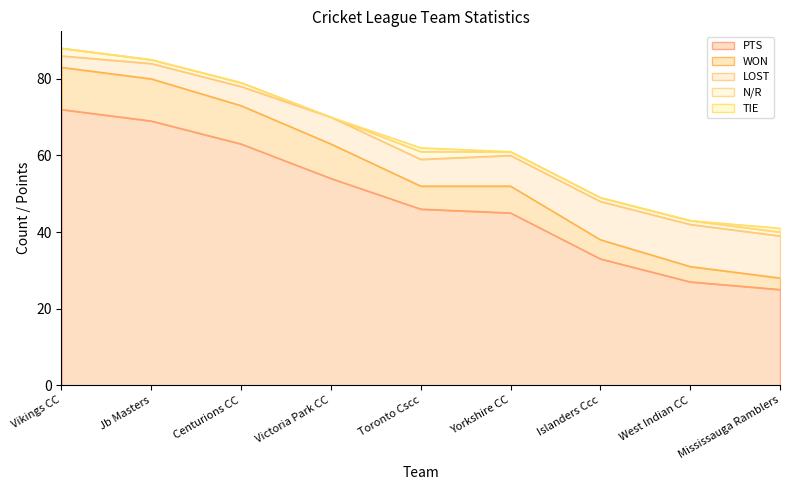

Is it true that PTS equals 33 at Islanders Ccc?

True